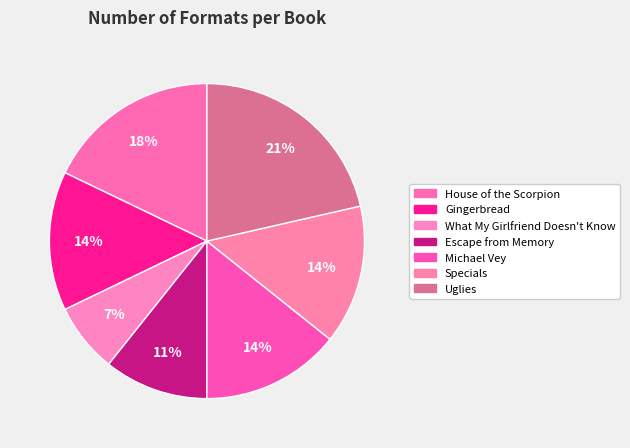

Does House of the Scorpion represent more than half of the total?

No